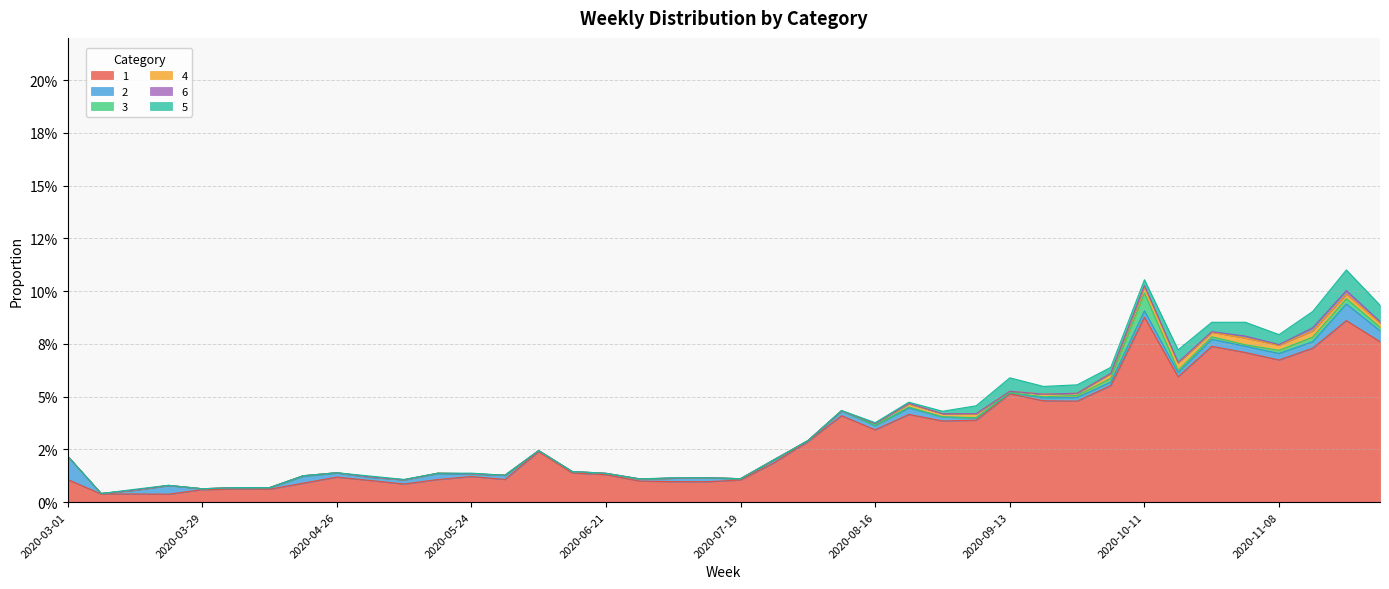

Which series ends up on top after the final intersection of 4 and 2?

2